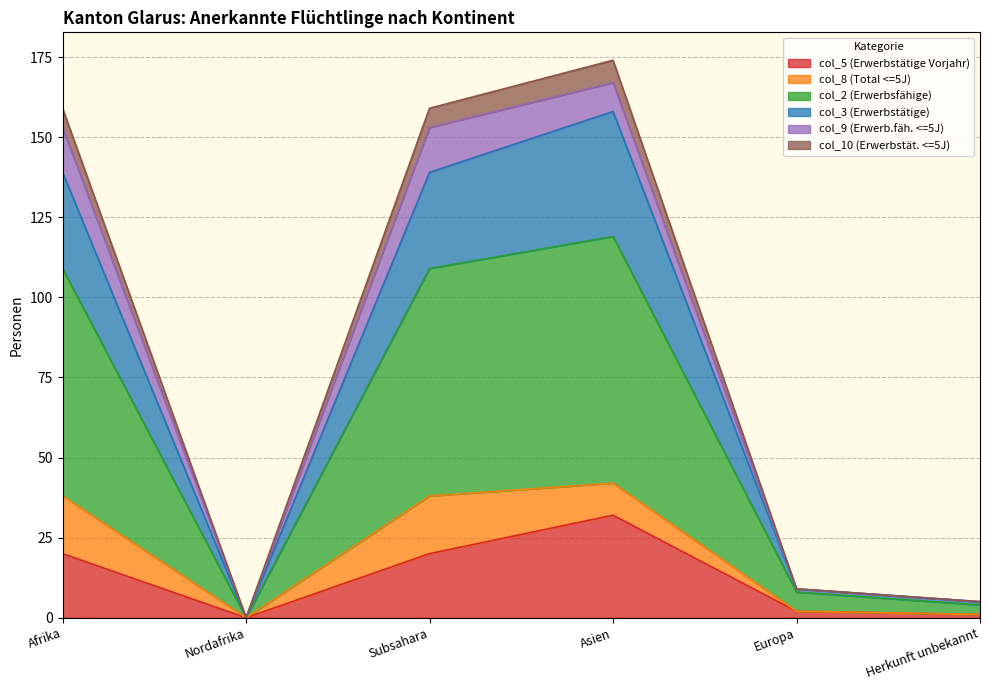

Which category has the highest value in the col_5 (Erwerbstätige Vorjahr) series?

Asien